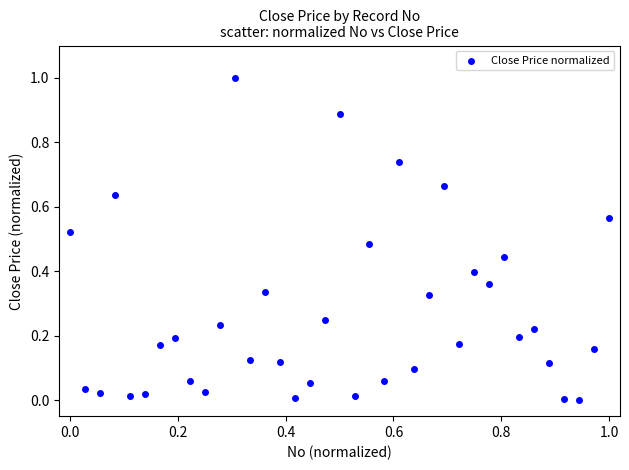

What is the range of Y values (max minus min)?

1.0